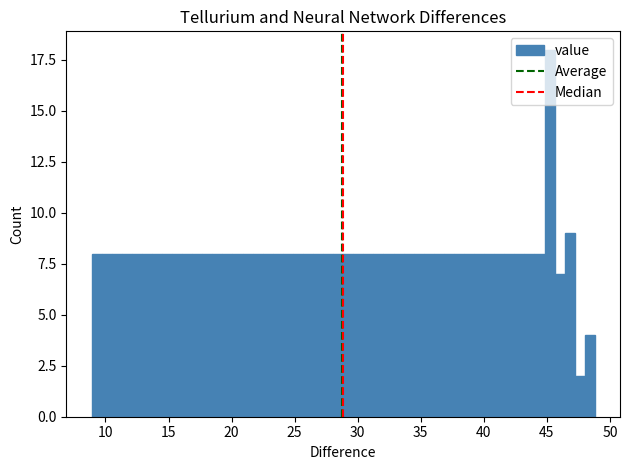

Read against the x-axis, roughly where is the centre of the tallest bar?

45.0